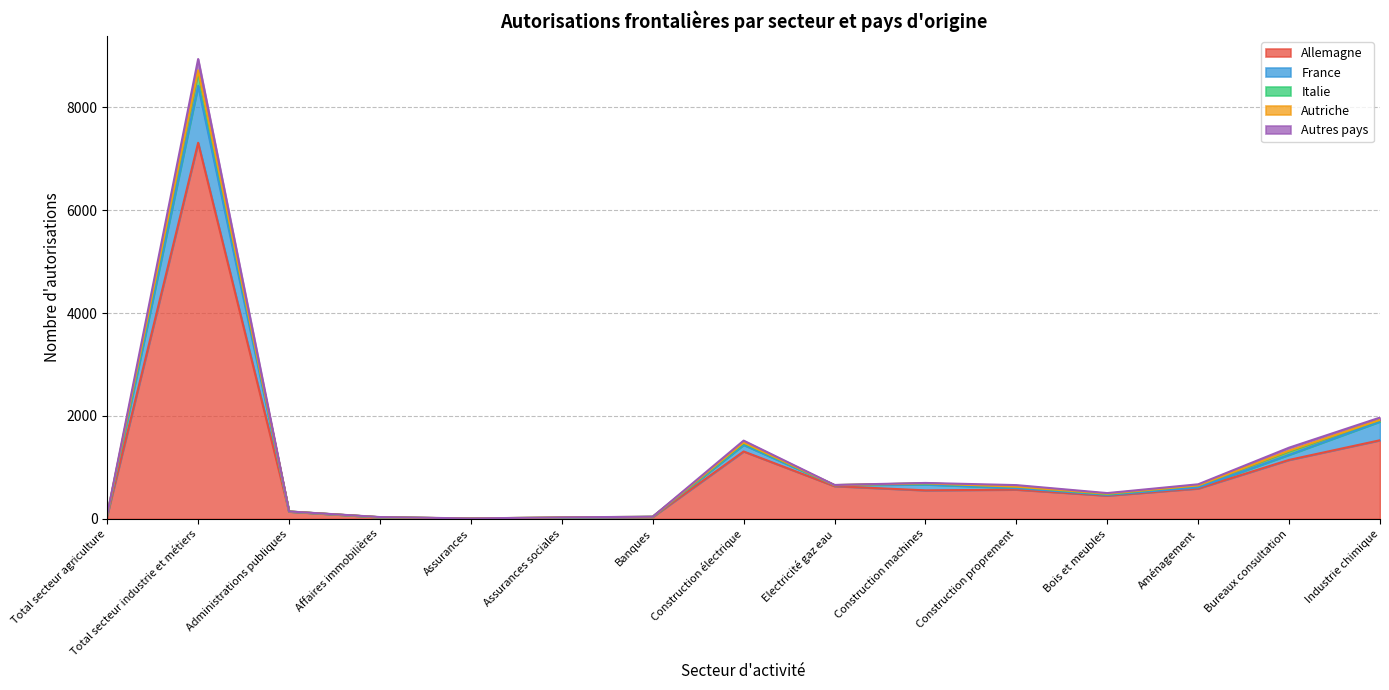

What is the maximum value for Allemagne?

7311